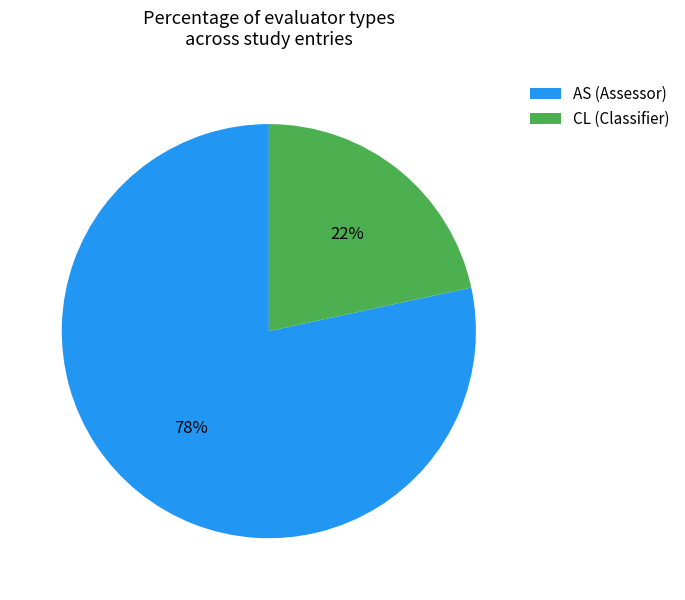

Which category has the biggest portion of the pie?

AS (Assessor)